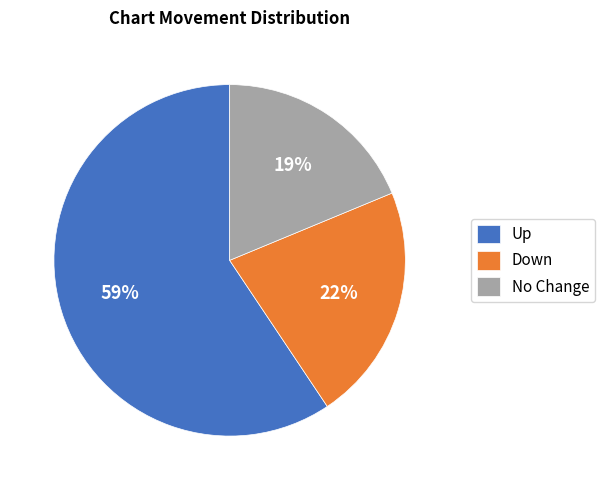

Which category has the smallest portion of the pie?

No Change